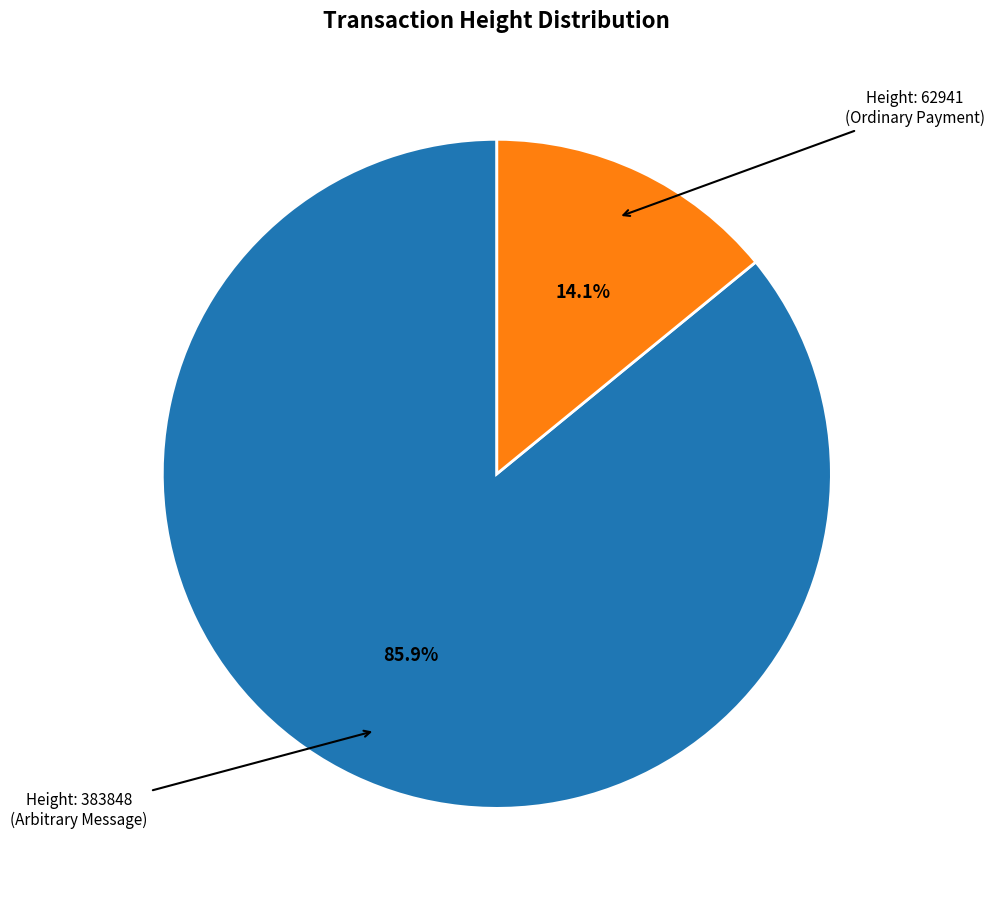

Is there a majority slice in this chart?

Yes